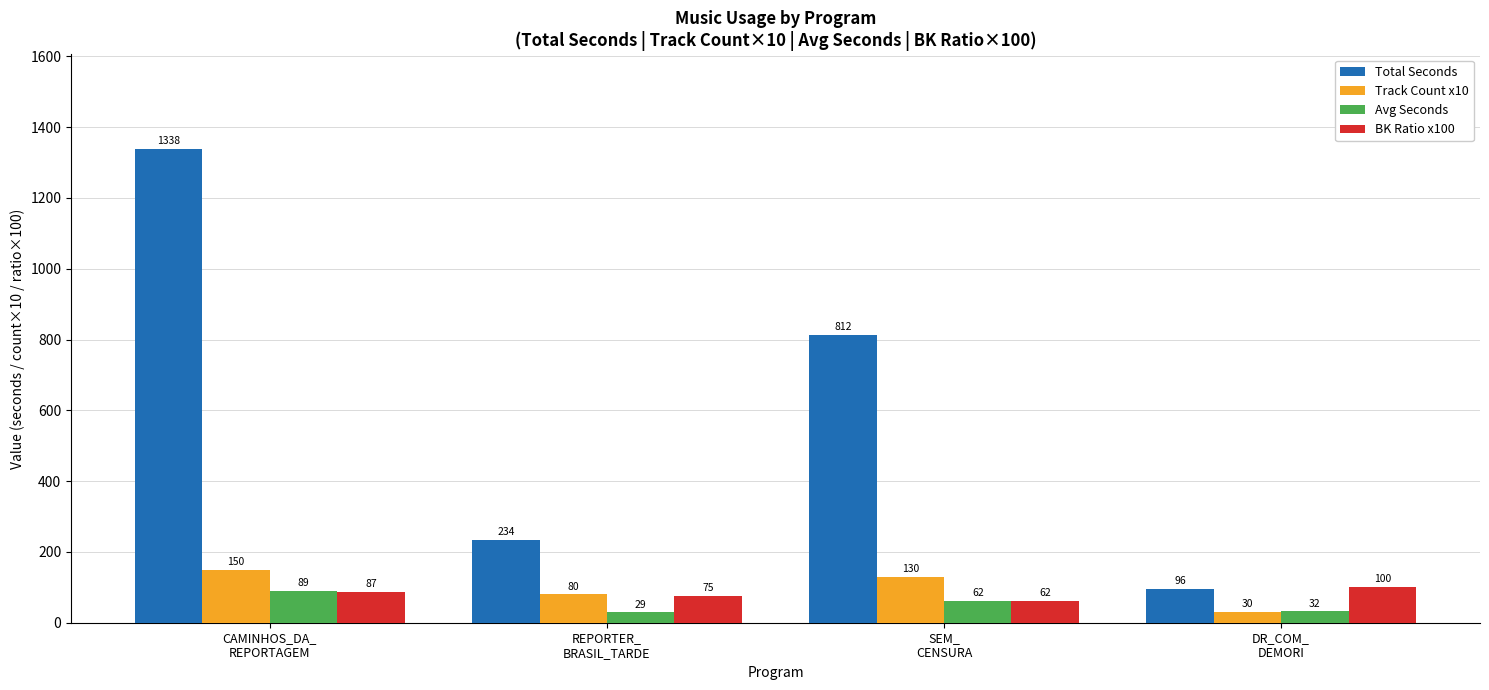

What is the difference between the Avg Seconds values at CAMINHOS_DA_
REPORTAGEM and REPORTER_
BRASIL_TARDE?

60